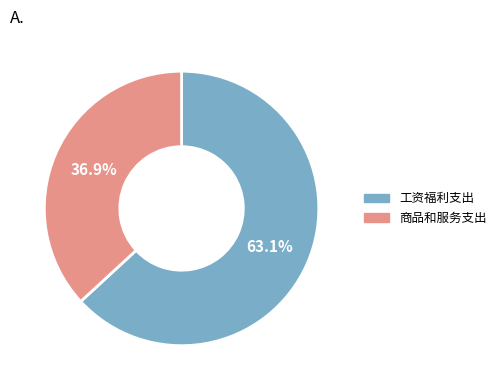

Between 商品和服务支出 and 工资福利支出, which is larger?

工资福利支出